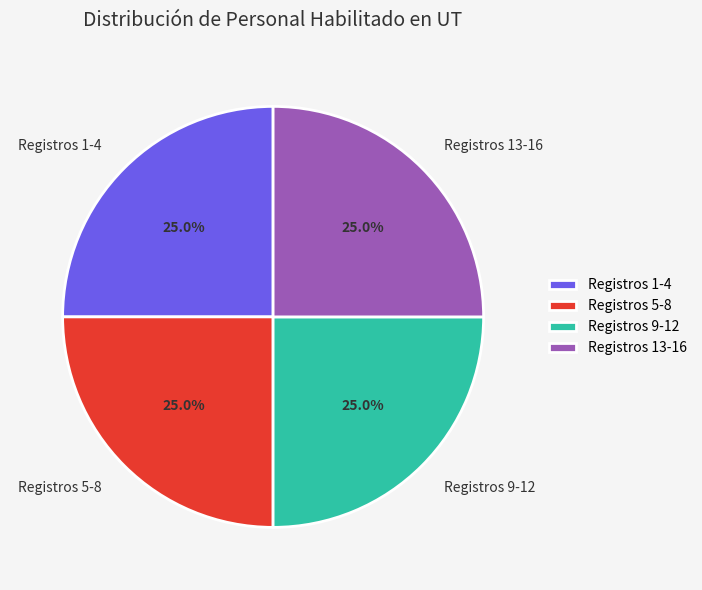

Count the number of slices in the pie.

4